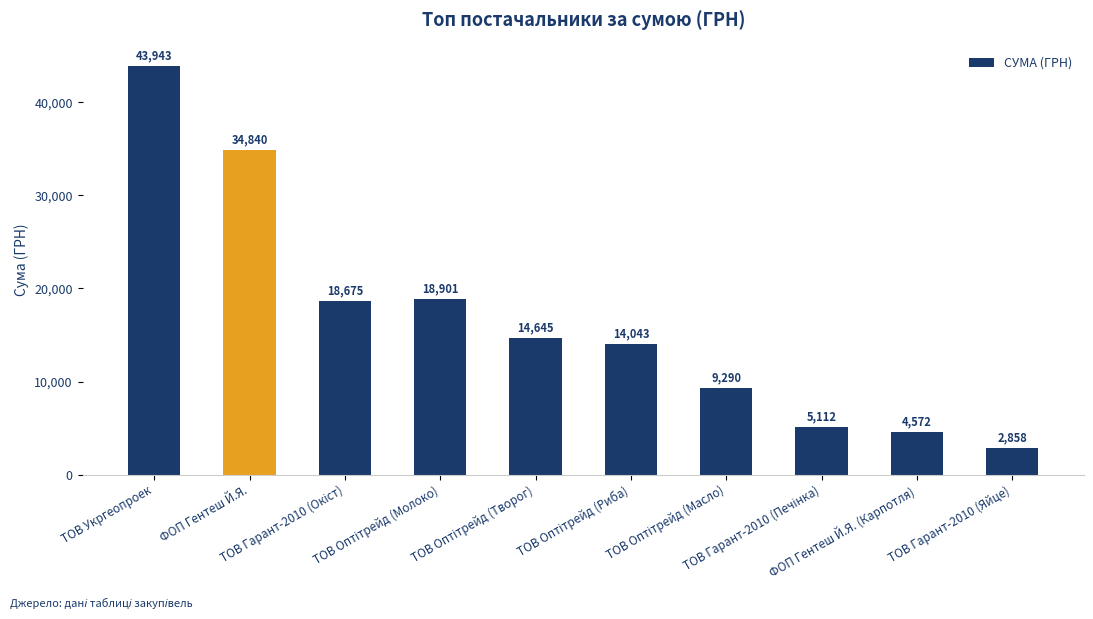

What is the label of the 1st bar from the left?

ТОВ Укргеопроек